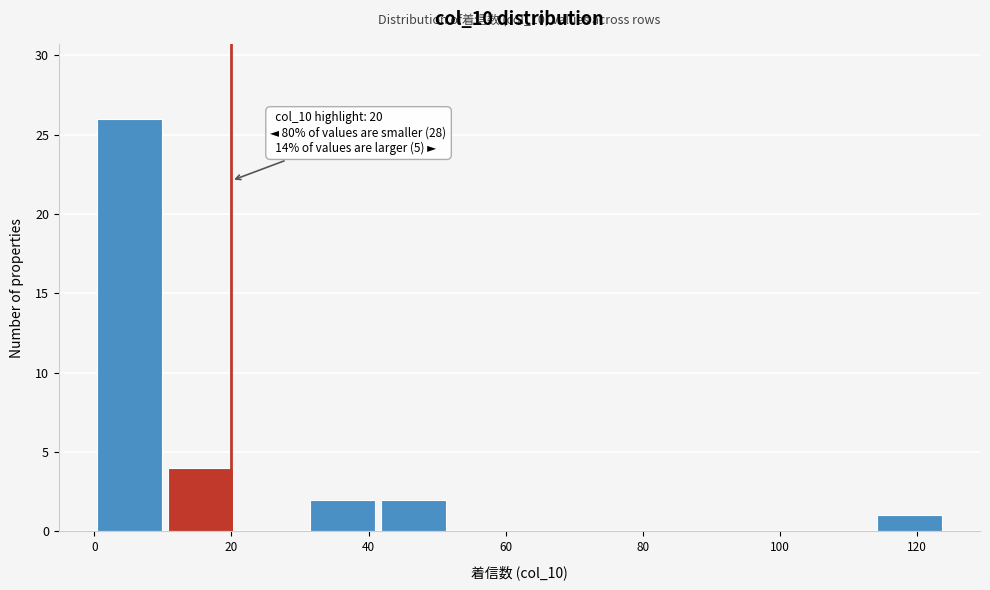

Over which range of the x-axis is the bar tallest?

0 to 10